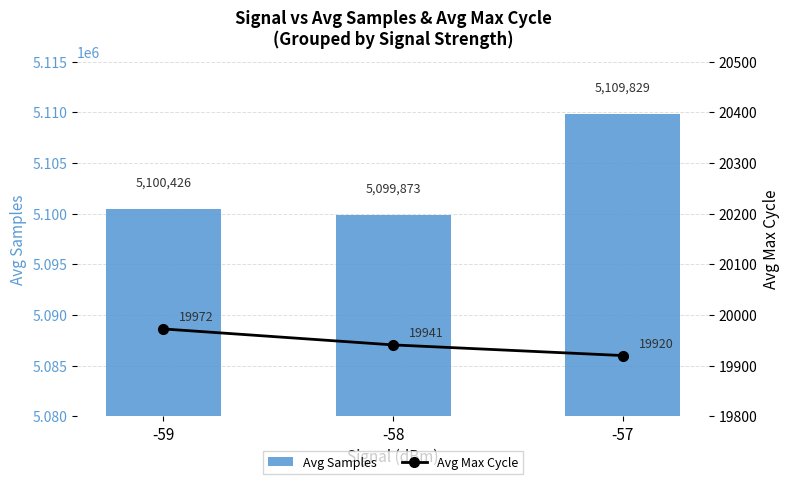

Which series has the largest range (max minus min)?

Avg Samples